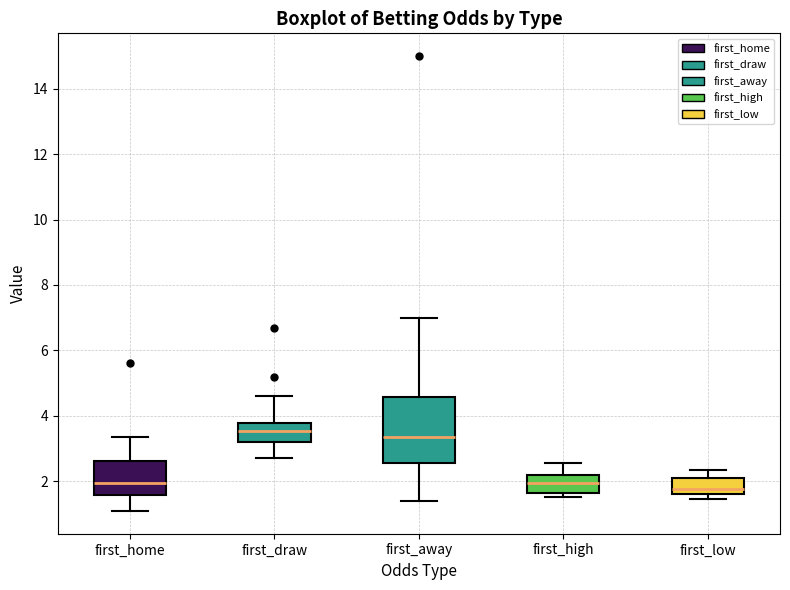

Comparing the boxes themselves (not the whiskers), which one is the tallest?

first_away